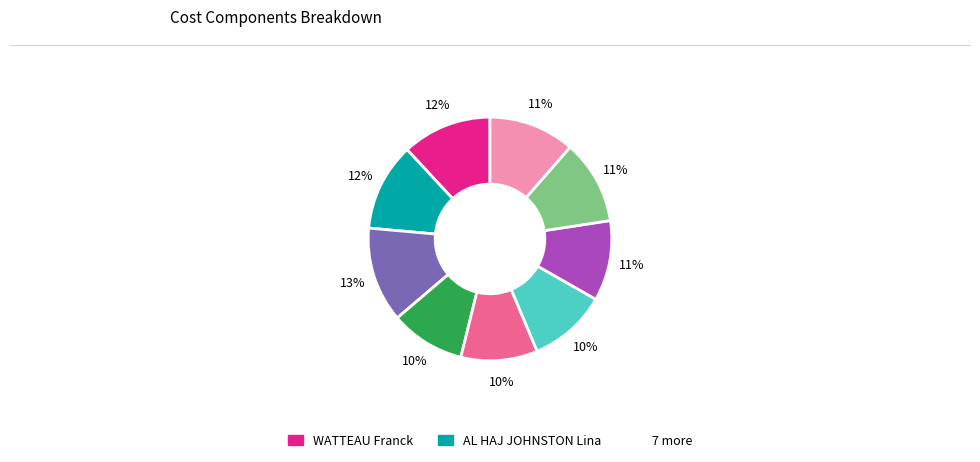

Is there a majority slice in this chart?

No